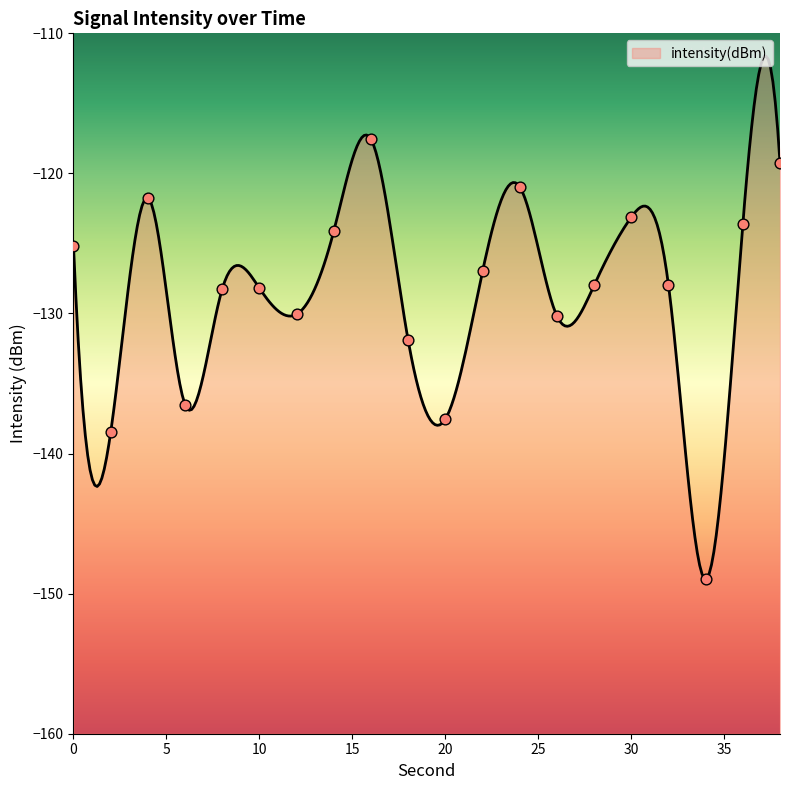

What is the change in value from 26 to 38?

+10.9